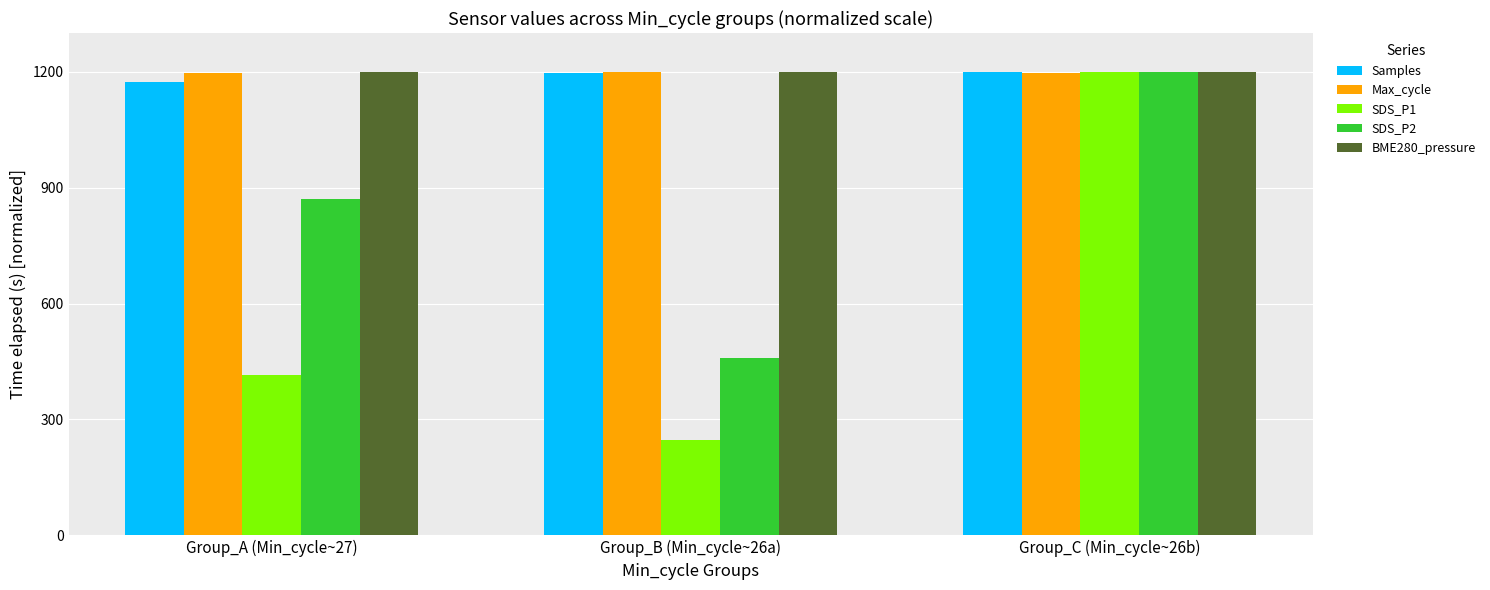

What is the approximate value of BME280_pressure at Group_C (Min_cycle~26b)?

1199.9